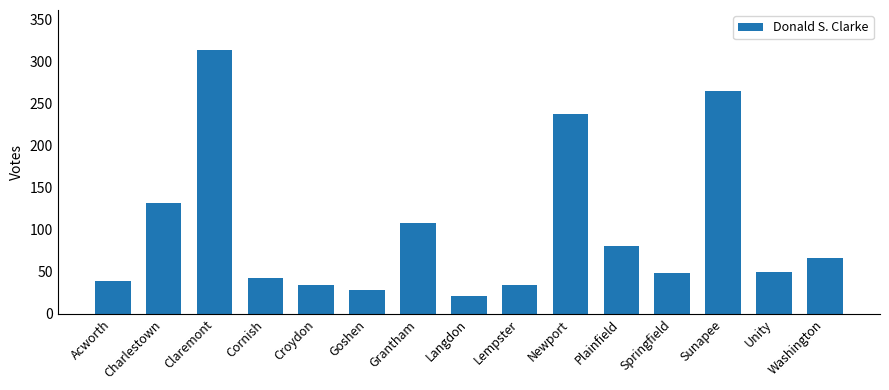

What is the difference between the second highest and minimum values?

244